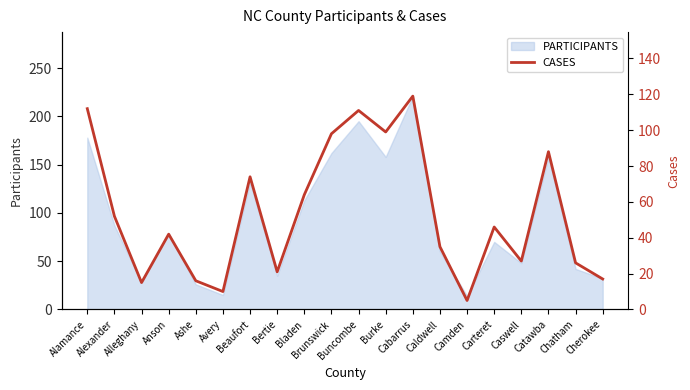

What position from the left is Cherokee?

20